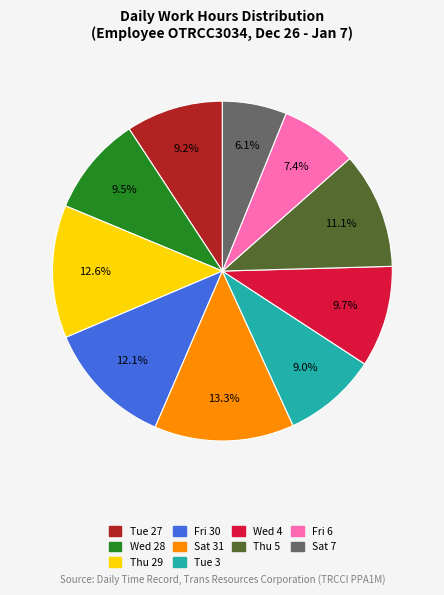

Count the number of slices in the pie.

10